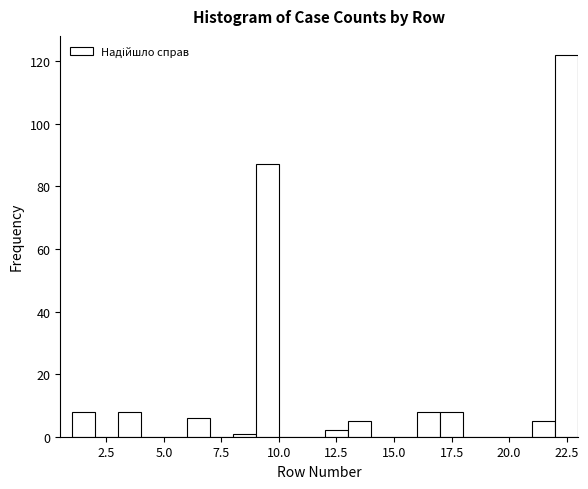

Read against the x-axis, roughly where is the centre of the tallest bar?

22.5